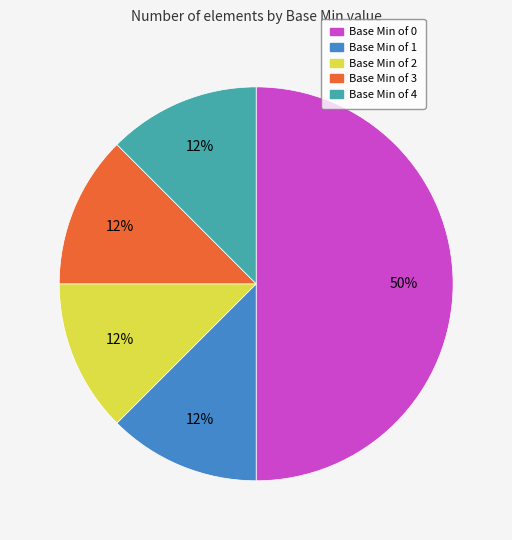

How many slices are in this pie chart?

5